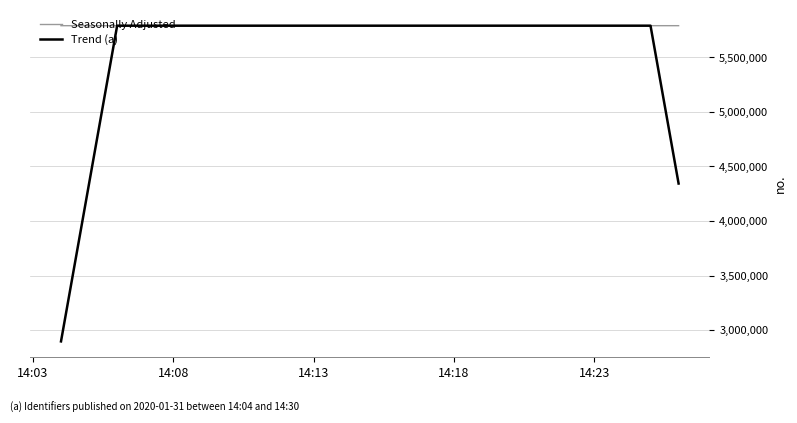

Which series has the largest range (max minus min)?

Trend (a)